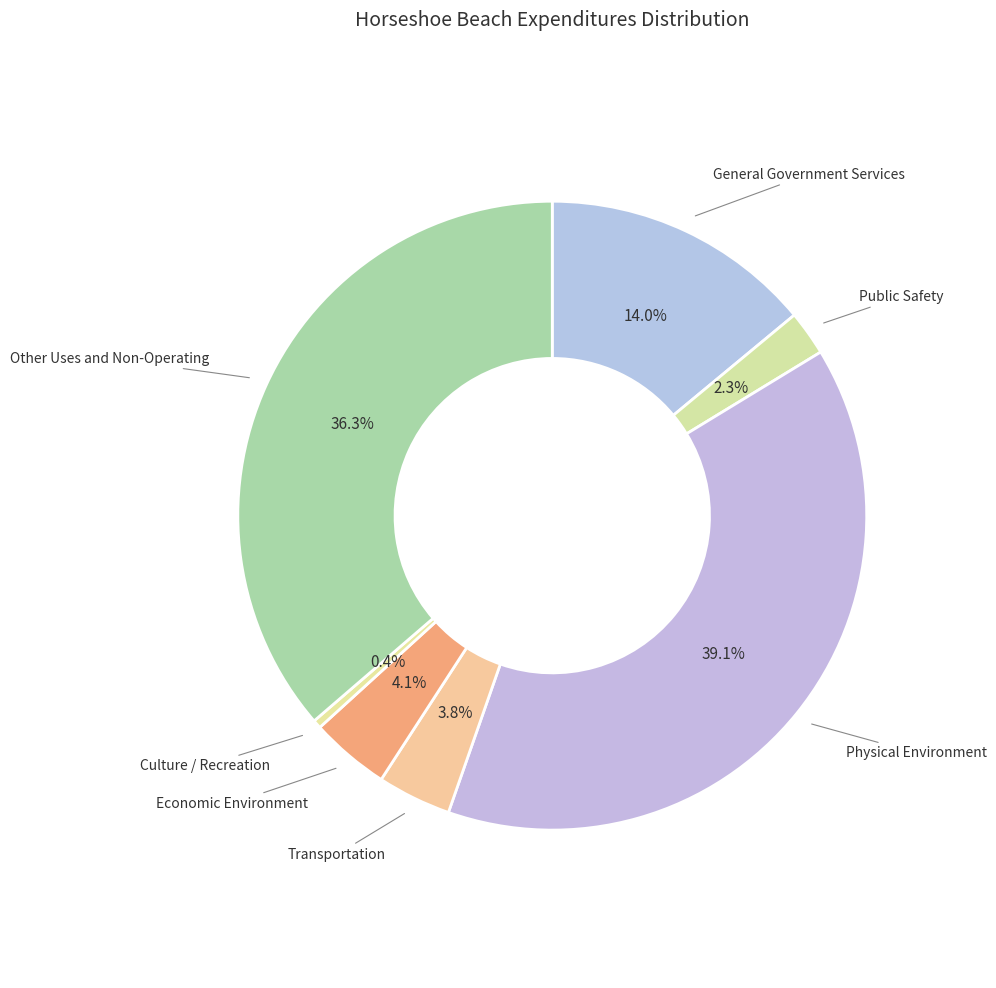

Is there any slice that represents more than half of the pie?

No